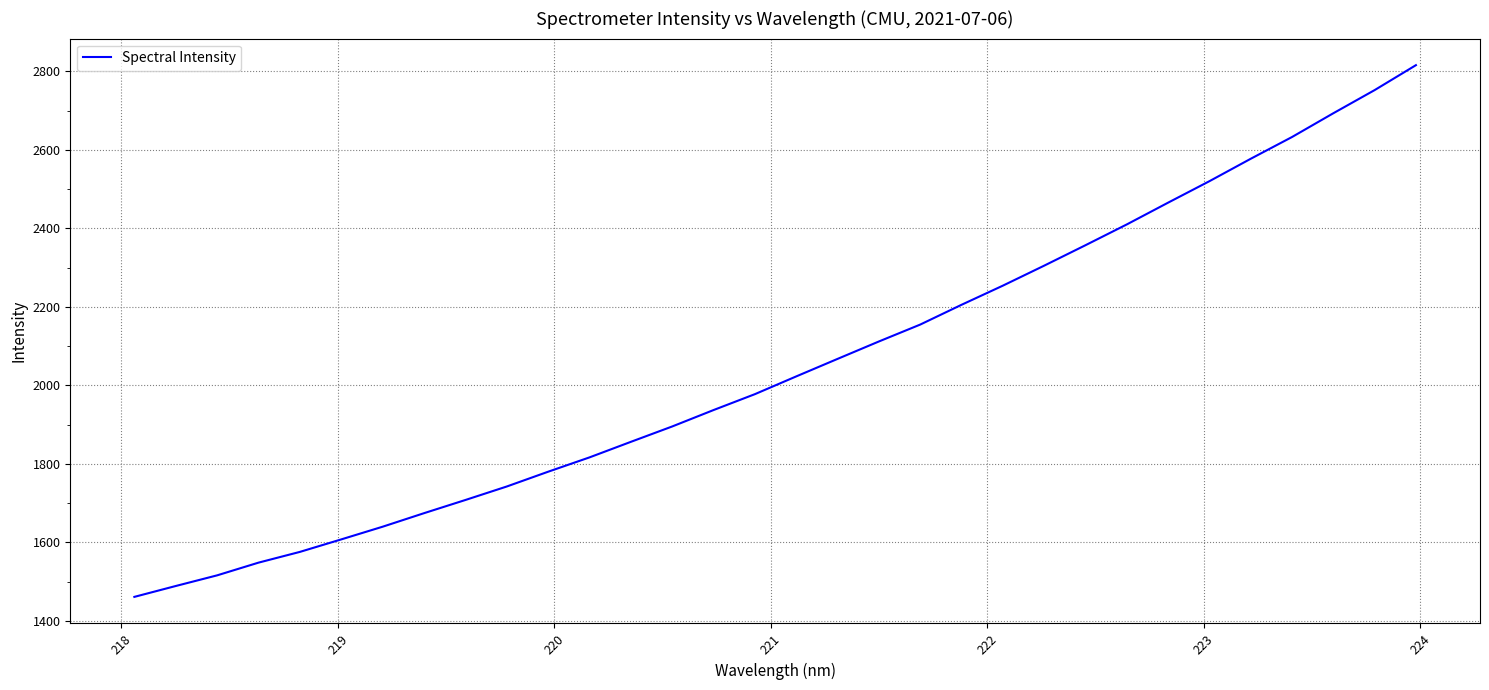

What is the difference between the maximum and minimum values?

1354.3